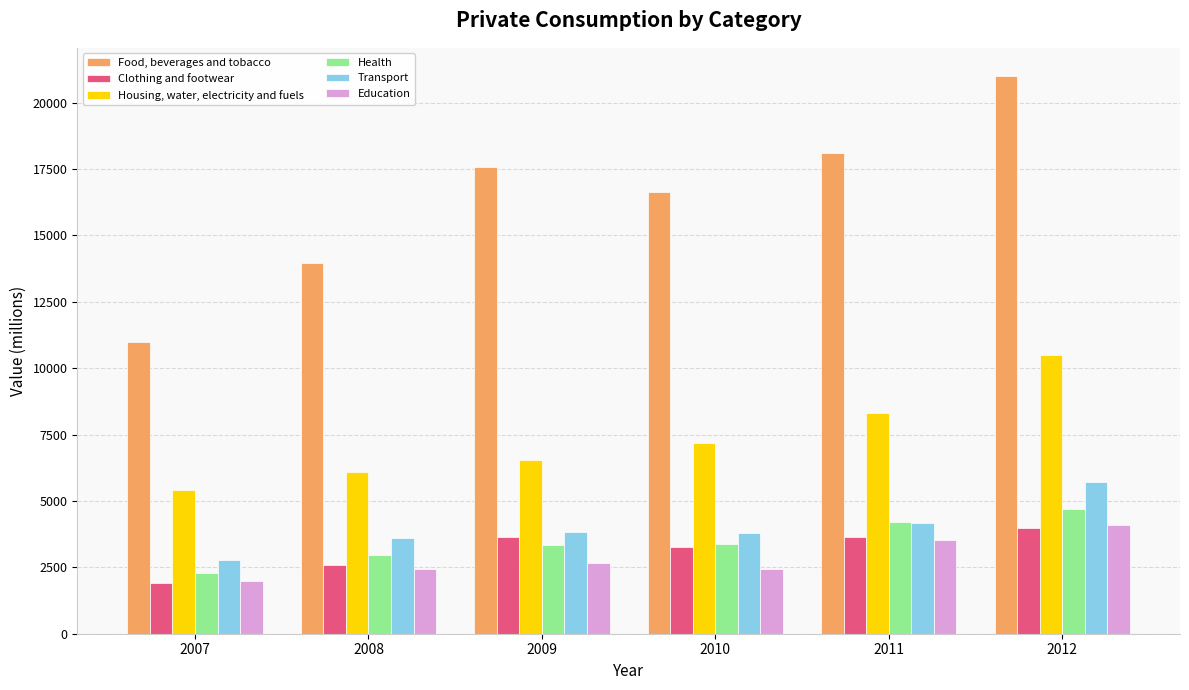

What is the sum of the Housing, water, electricity and fuels values at 2008 and 2011?

14391.1